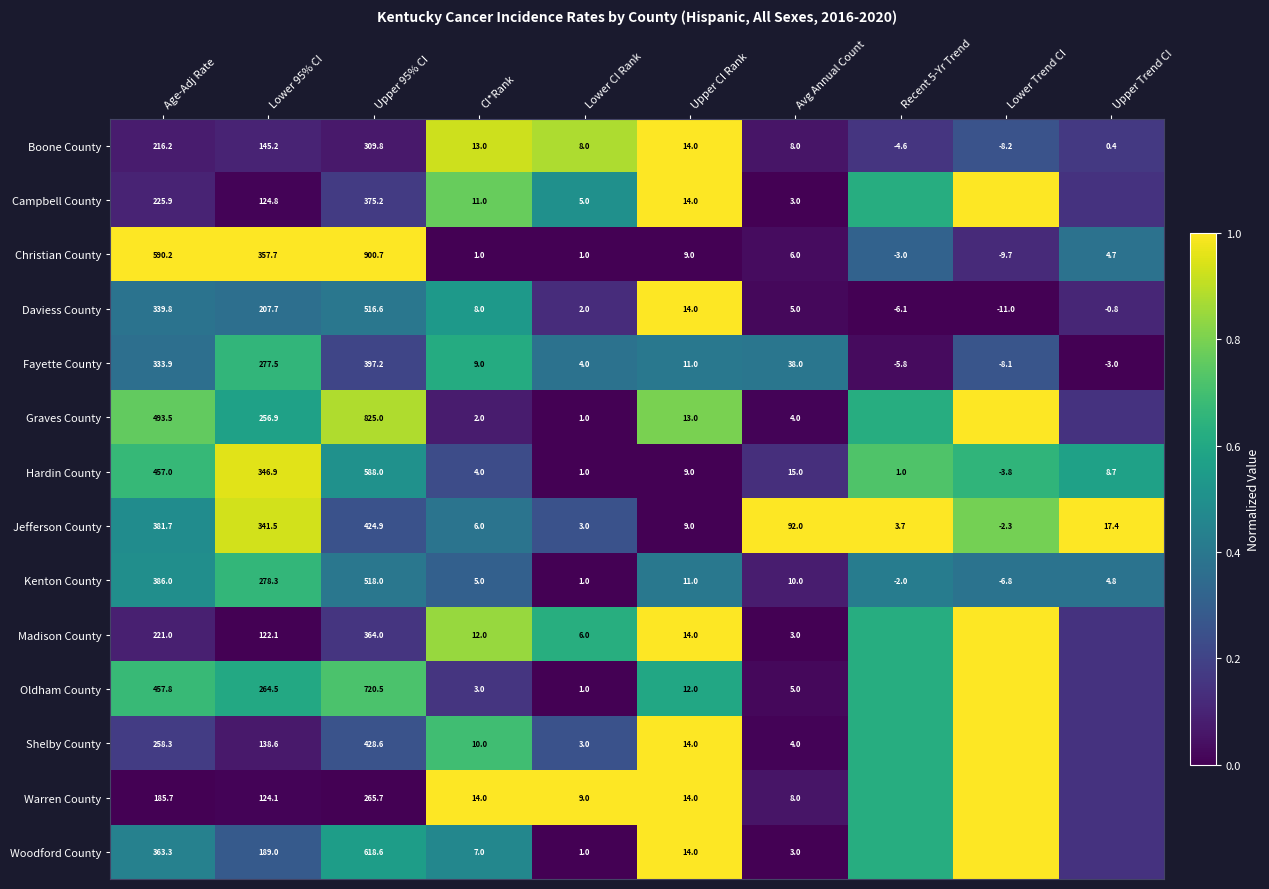

At which label does Boone County first exceed 13?

Age-Adj Rate